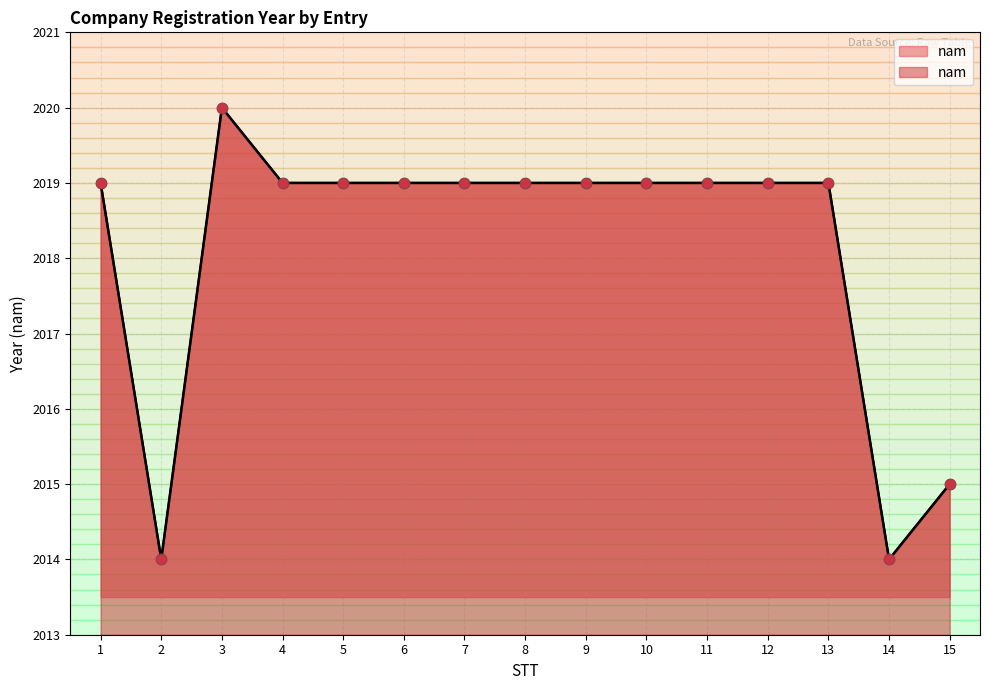

What is the change in value from 1 to 2?

-5